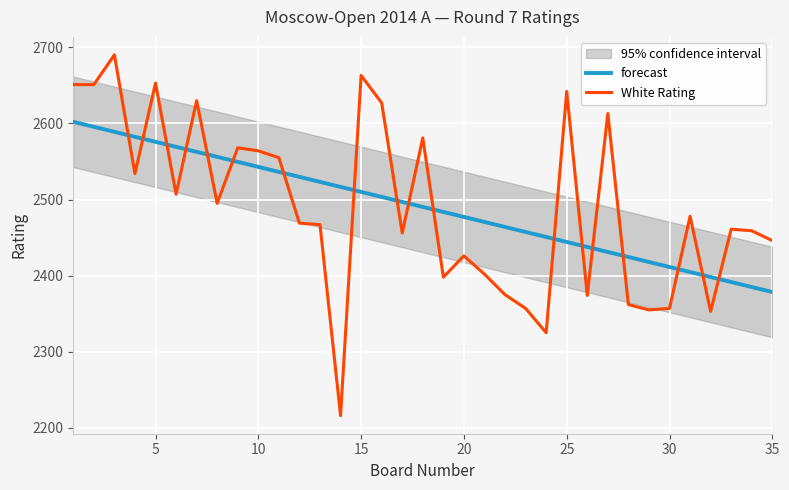

Which series ends up on top after the final intersection of forecast and White Rating?

White Rating